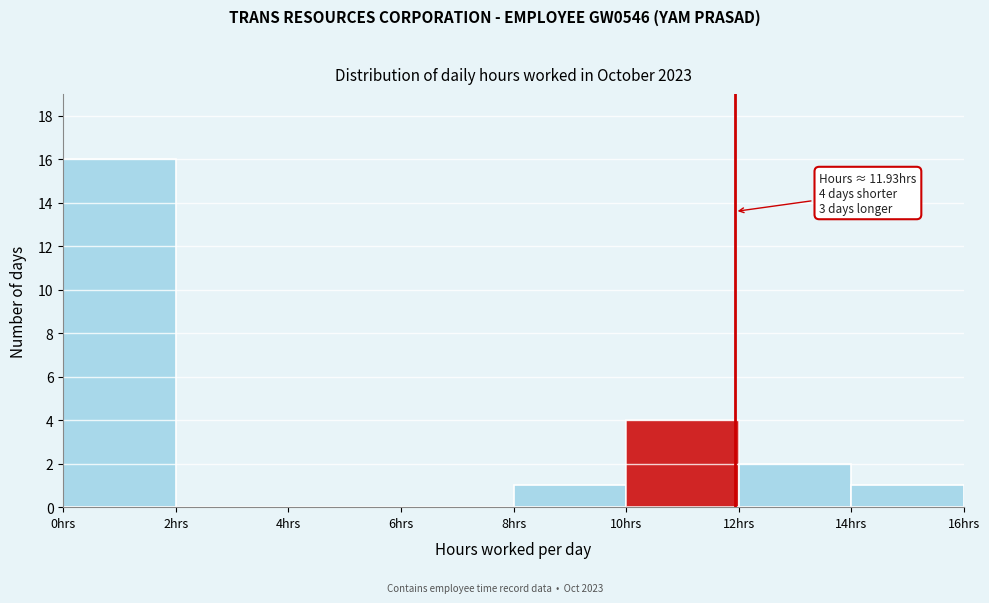

Over which range of the x-axis is the bar tallest?

0 to 2